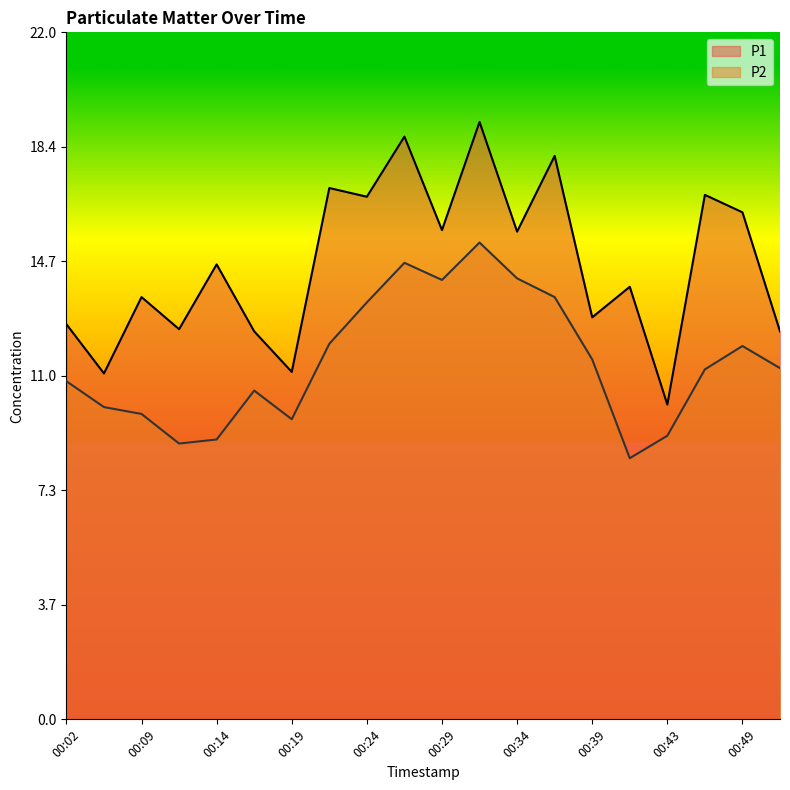

What is the value of the P2 point at the 16th from the left?

8.4